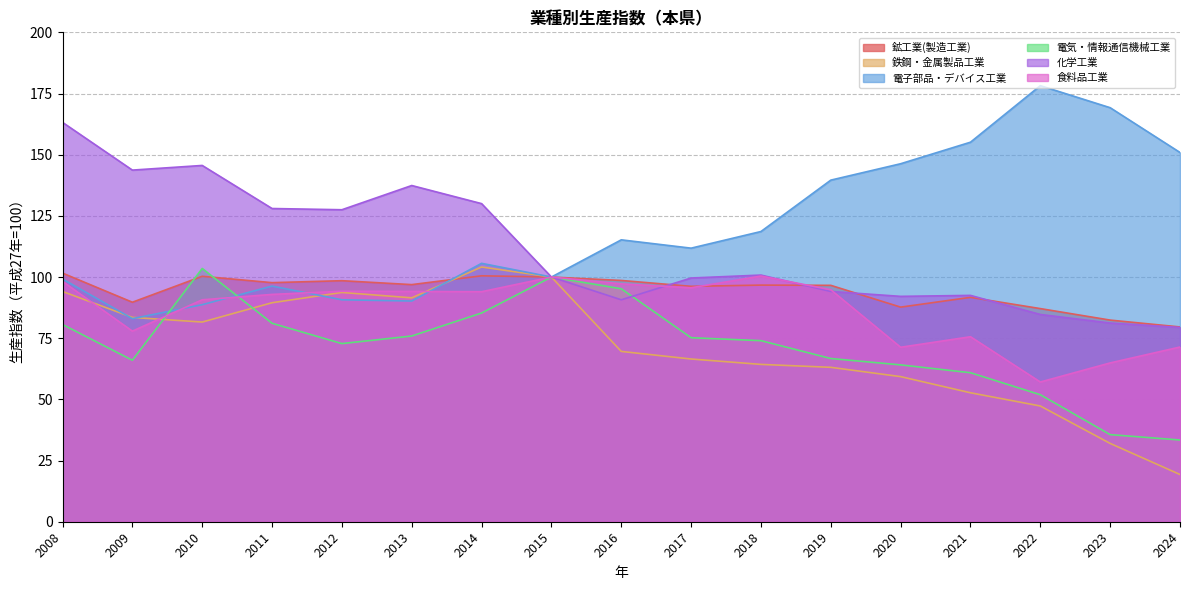

Between 2008 and 2013, which series saw the biggest shift?

化学工業